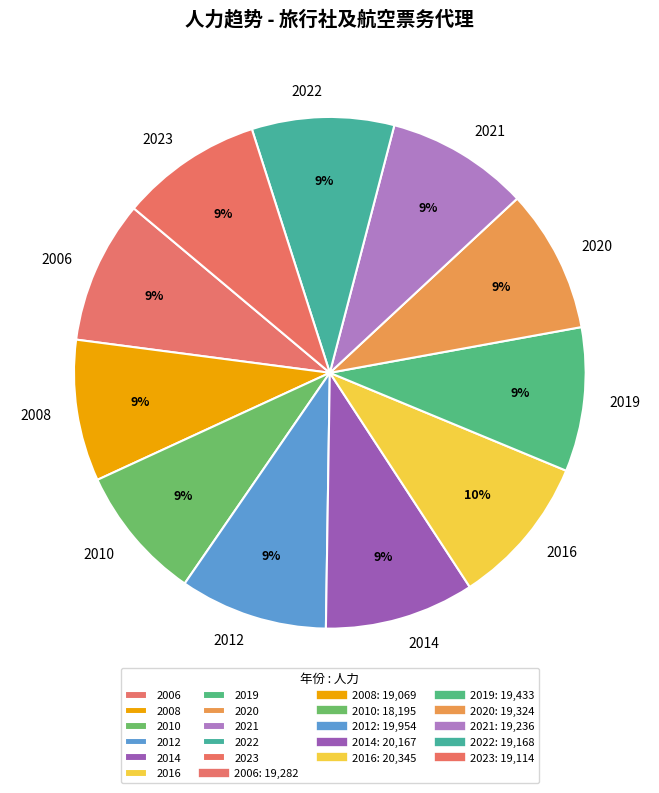

True or false: 2014 accounts for 18% of the total.

False